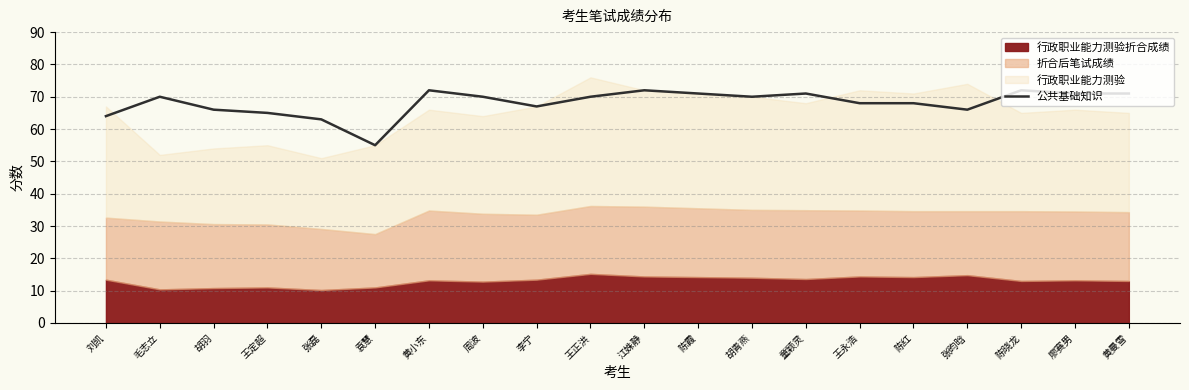

What is the value of the 20th point from the left?

71